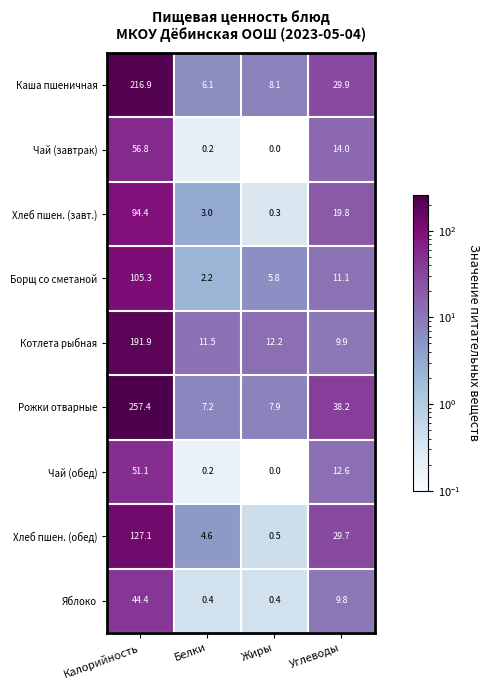

What is the difference between the maximum and second lowest values in the Каша пшеничная series?

208.8